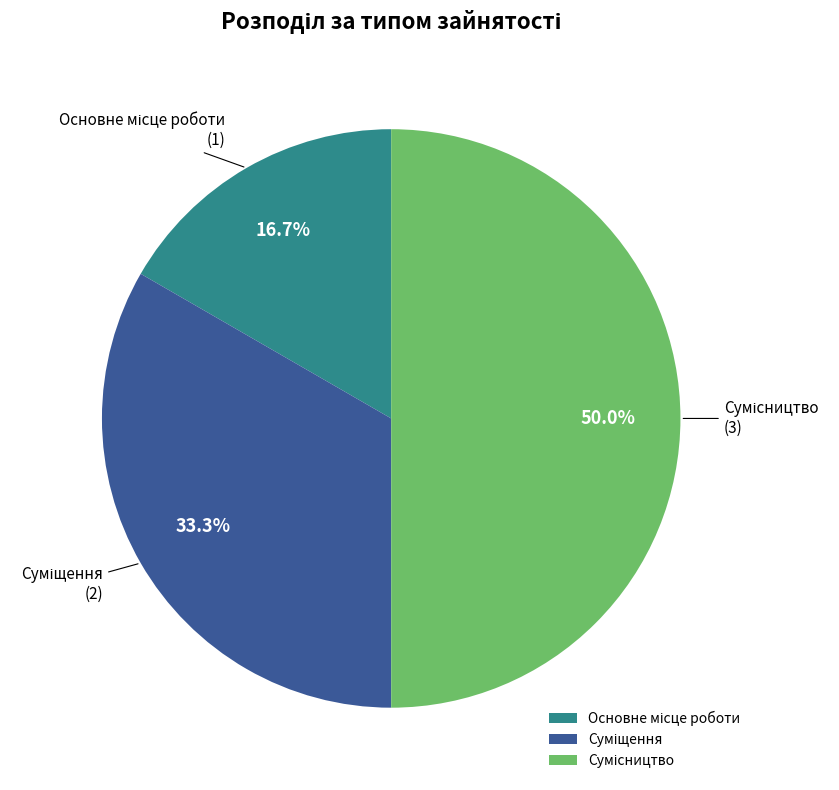

How many segments does this pie chart have?

3